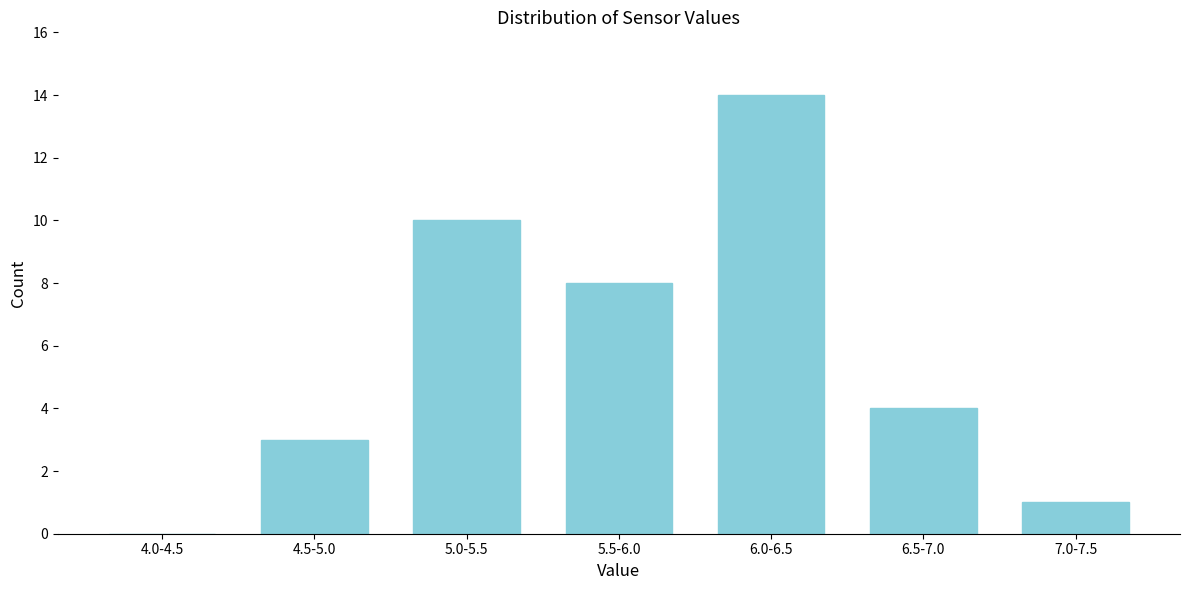

Reading left to right, transcribe all the data shown in this chart.

4.0-4.5=0	4.5-5.0=3	5.0-5.5=10	5.5-6.0=8	6.0-6.5=14	6.5-7.0=4	7.0-7.5=1